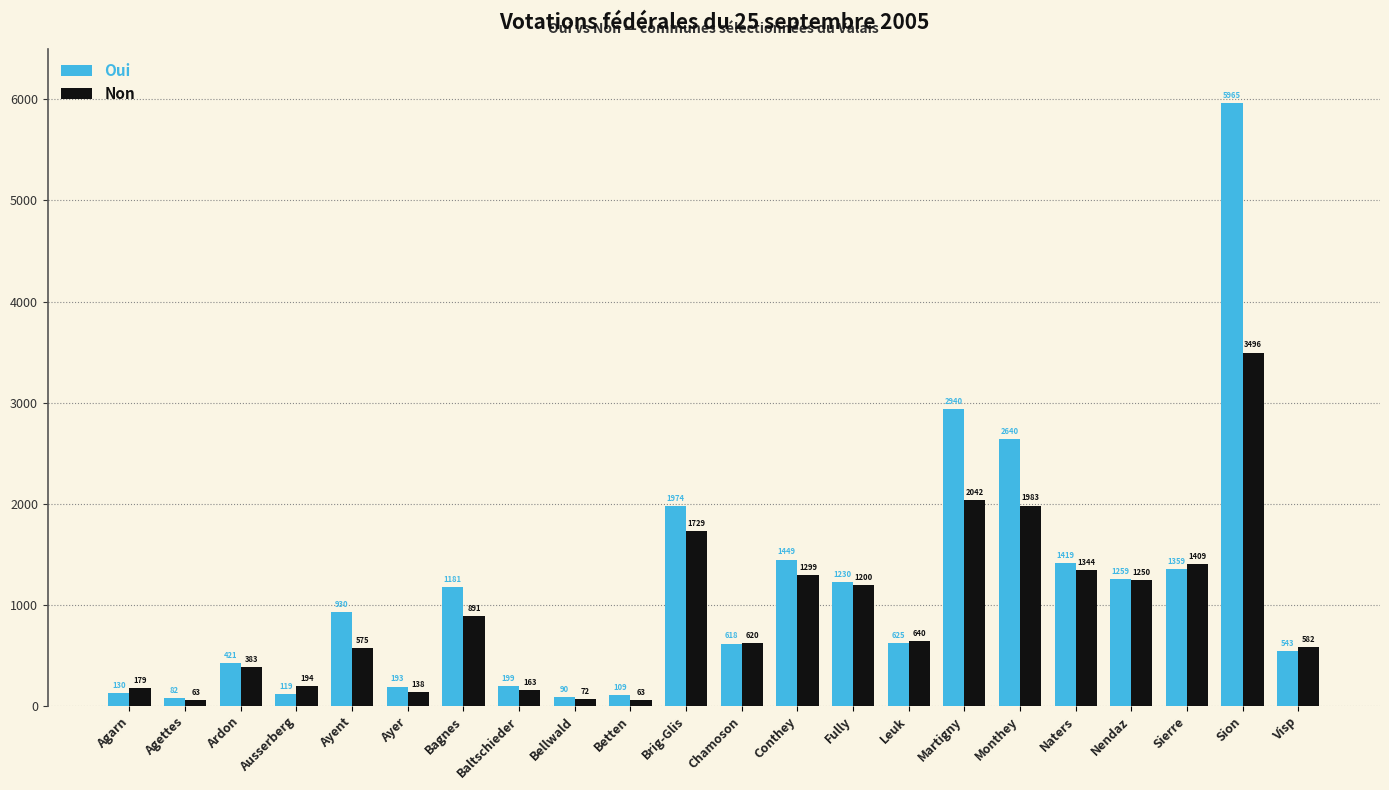

Reading right to left, what are all the values shown in this chart?

Oui: Visp=543	Sion=5965	Sierre=1359	Nendaz=1259	Naters=1419	Monthey=2640	Martigny=2940	Leuk=625	Fully=1230	Conthey=1449	Chamoson=618	Brig-Glis=1974	Betten=109	Bellwald=90	Baltschieder=199	Bagnes=1181	Ayer=193	Ayent=930	Ausserberg=119	Ardon=421	Agettes=82	Agarn=130
Non: Visp=582	Sion=3496	Sierre=1409	Nendaz=1250	Naters=1344	Monthey=1983	Martigny=2042	Leuk=640	Fully=1200	Conthey=1299	Chamoson=620	Brig-Glis=1729	Betten=63	Bellwald=72	Baltschieder=163	Bagnes=891	Ayer=138	Ayent=575	Ausserberg=194	Ardon=383	Agettes=63	Agarn=179